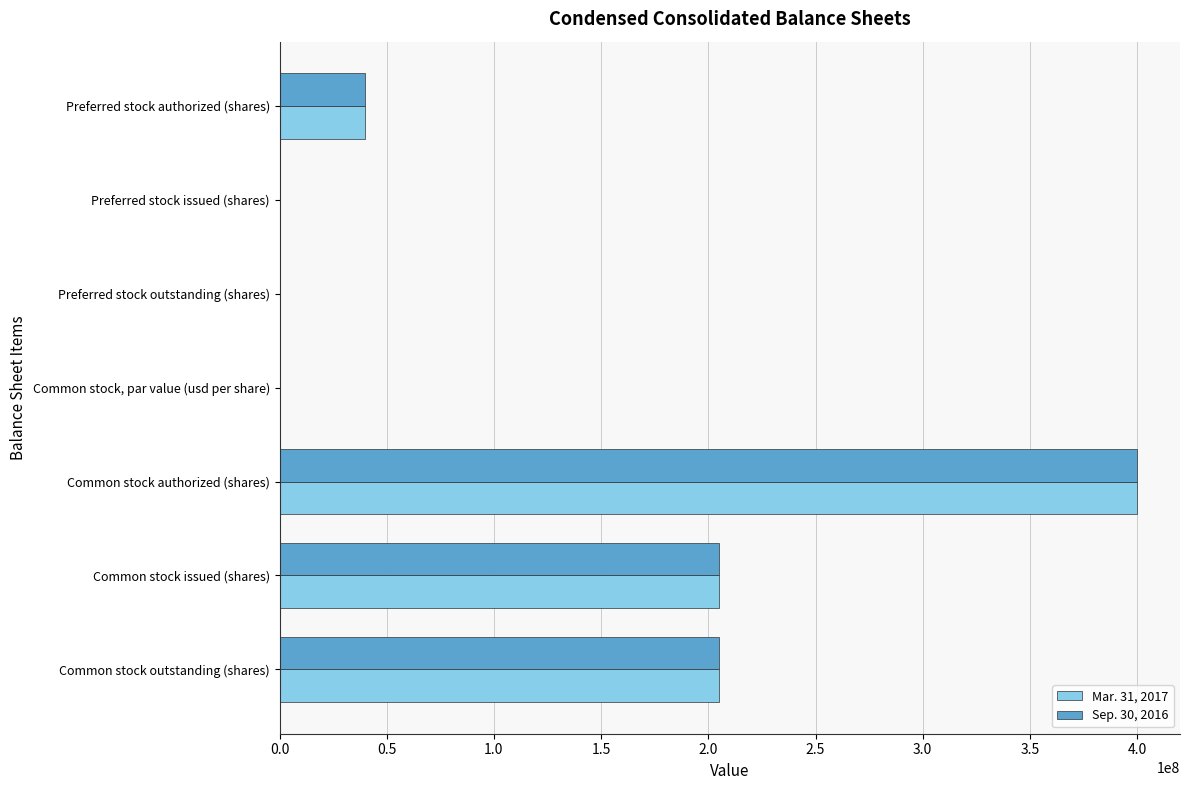

What is the greatest value displayed?

400000000.0